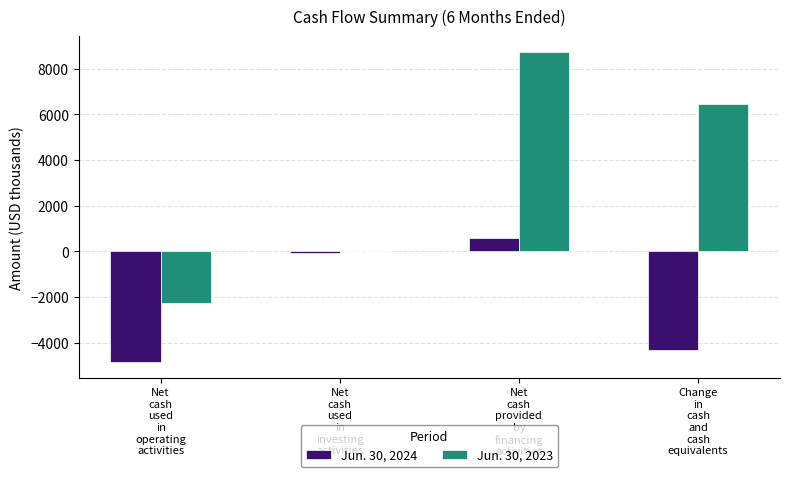

Where is Jun. 30, 2023 nearest to the value 3231?

Change
in
cash
and
cash
equivalents